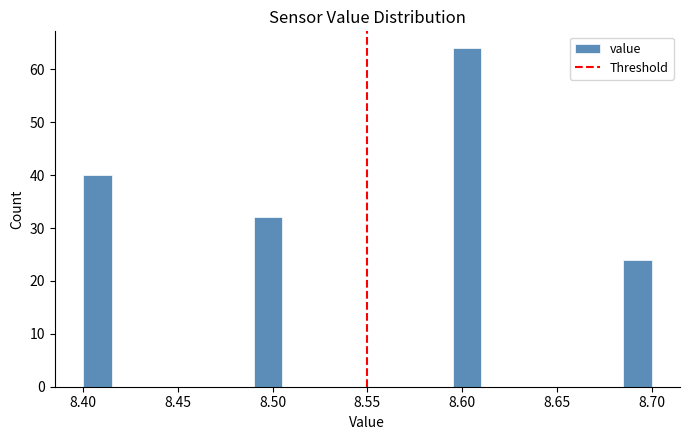

Read against the x-axis, roughly where is the centre of the tallest bar?

8.605